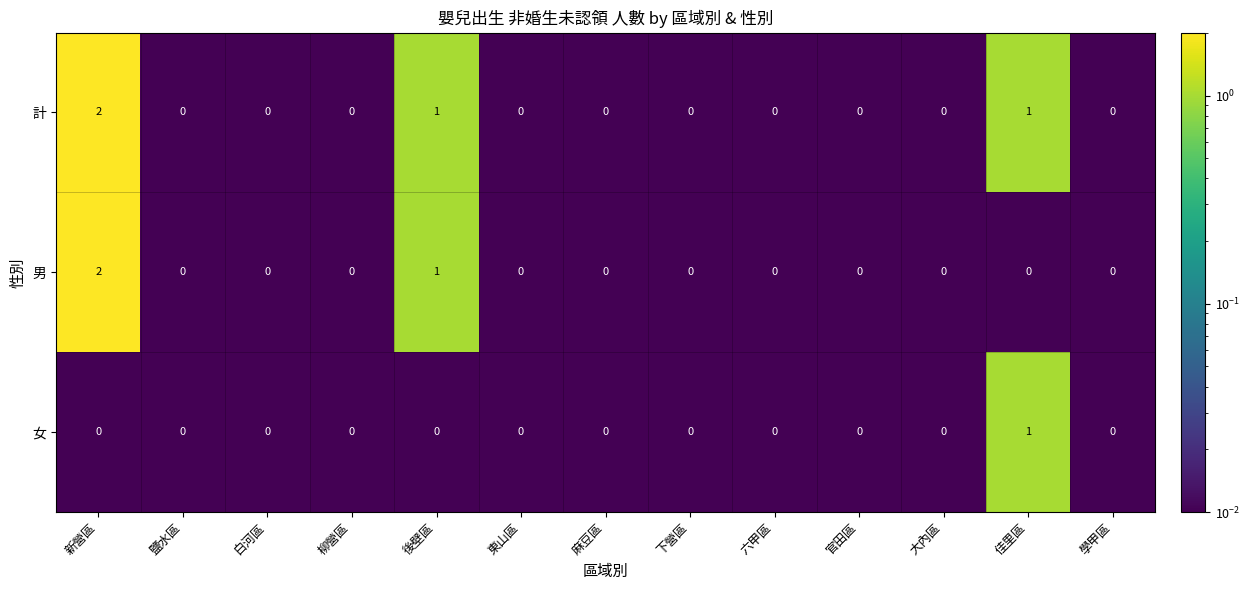

True or false: 計 has a value of 0 at 六甲區.

True